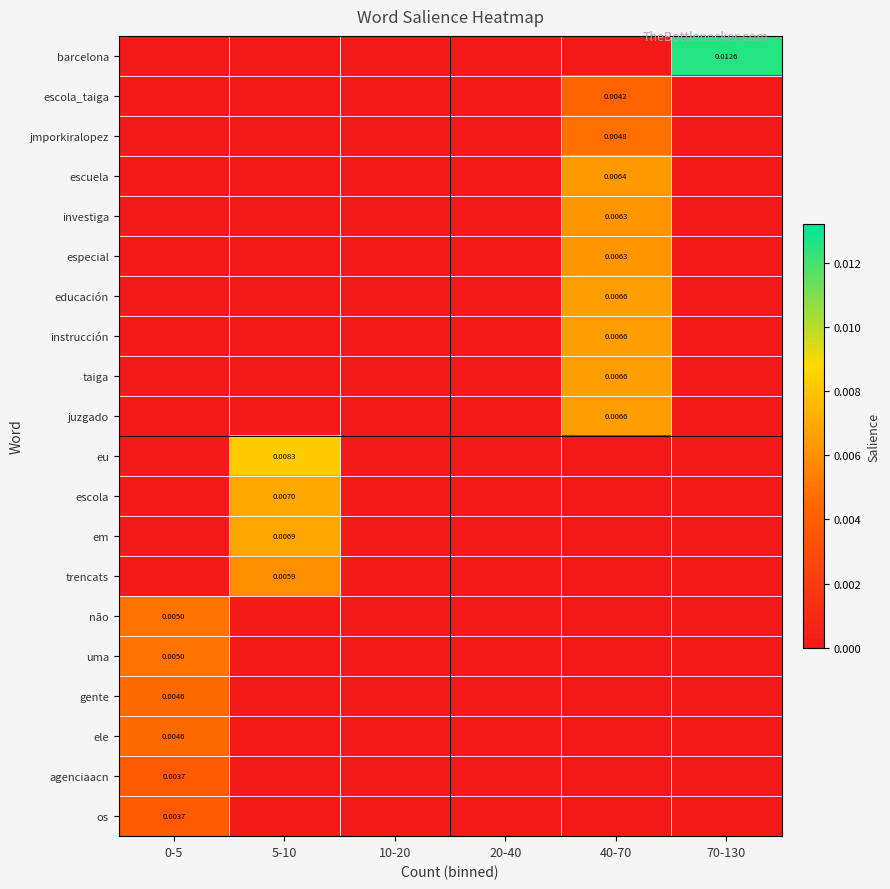

How many categories are shown in the chart?

6